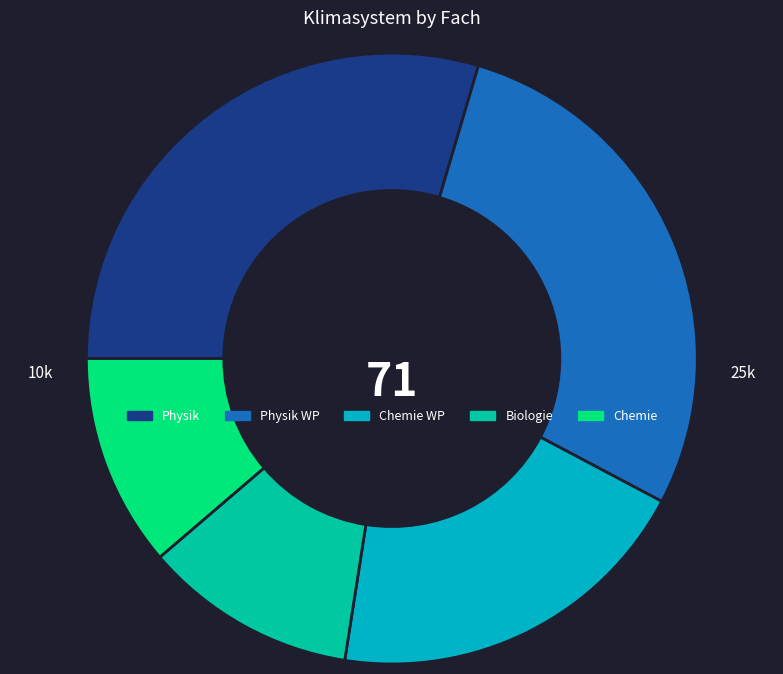

Is there any slice that represents more than half of the pie?

No